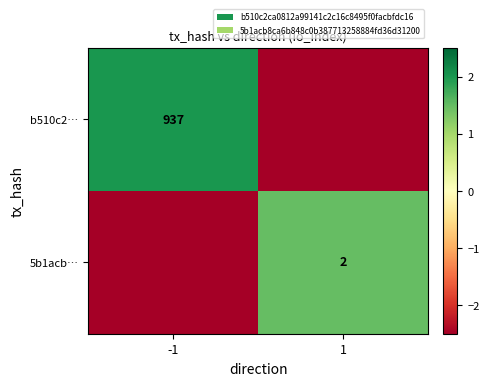

The 5b1acb… series shows 2.0 at 1. True or false?

True